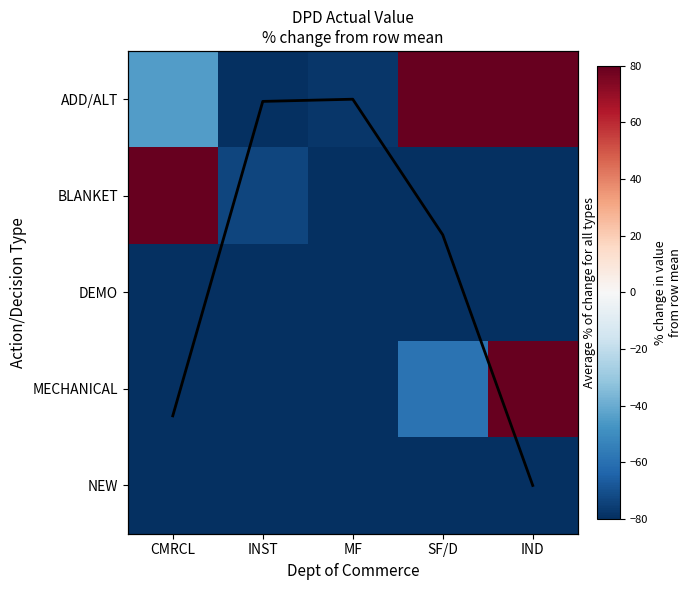

The NEW series shows -100.0 at IND. True or false?

True